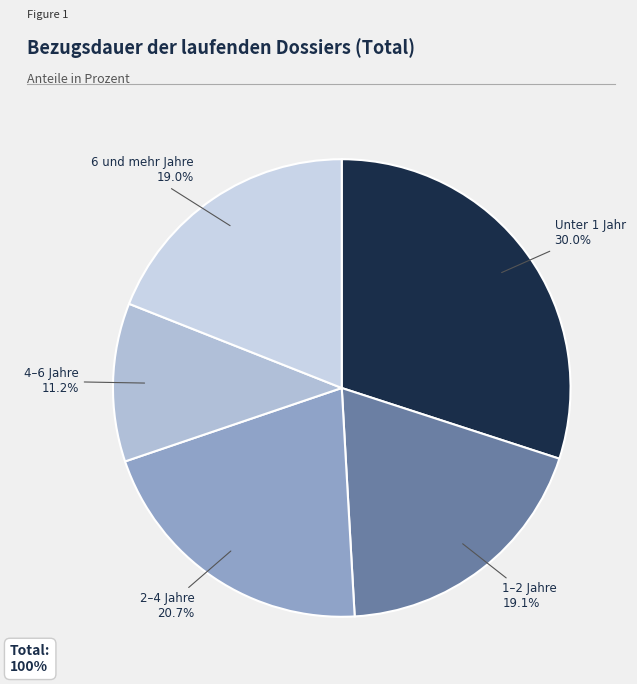

Is there any slice that represents more than half of the pie?

No